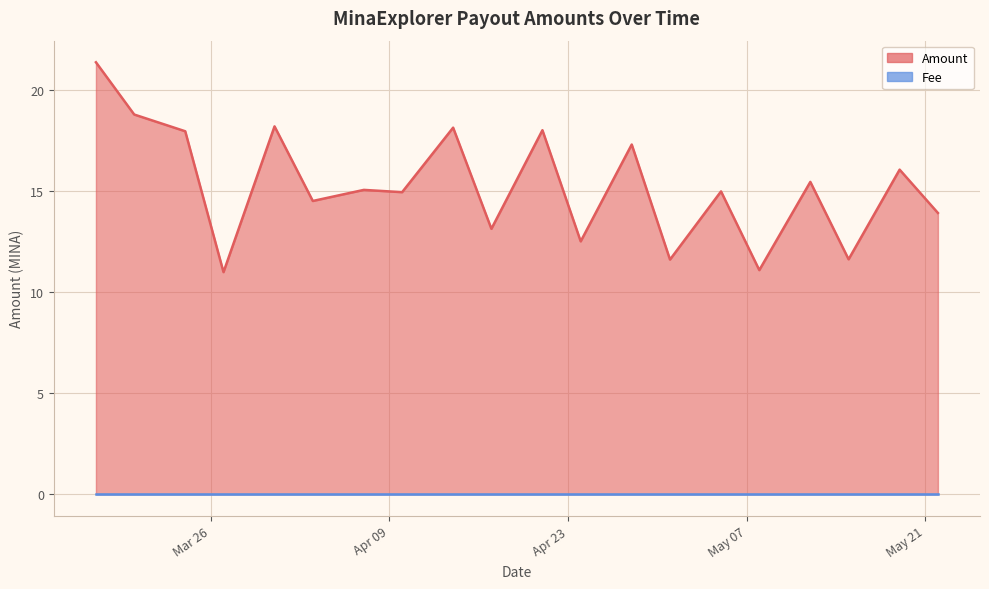

The value of Fee at 2024-04-07 is 0.0. True or false?

False